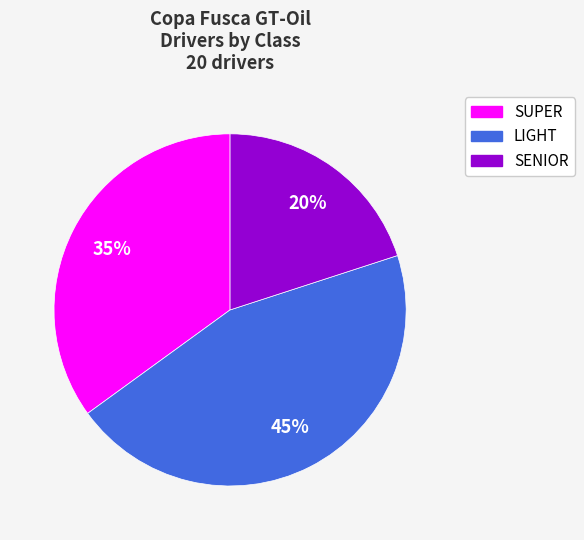

What is the smallest slice in the pie chart?

SENIOR